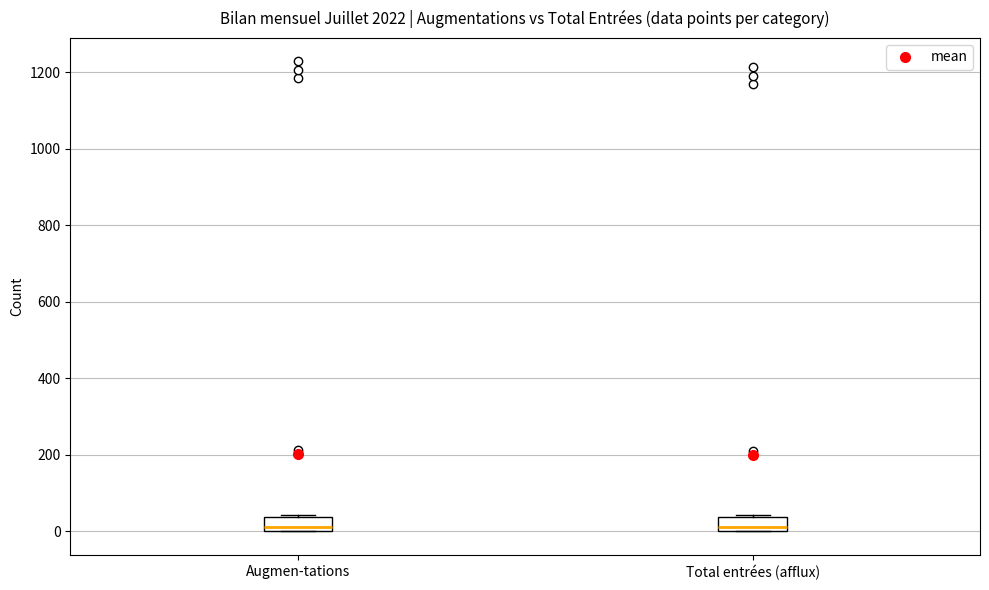

Where is the upper edge of the box for Augmen-tations on the y-axis? The values are not printed on the chart, so give them approximately, as read against the axis.

40